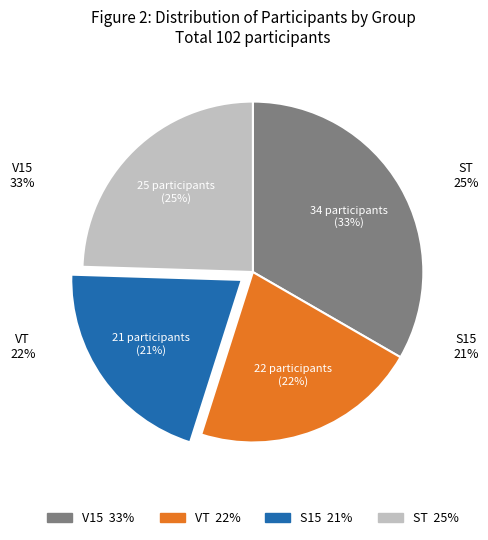

Is VT the majority of the pie?

No